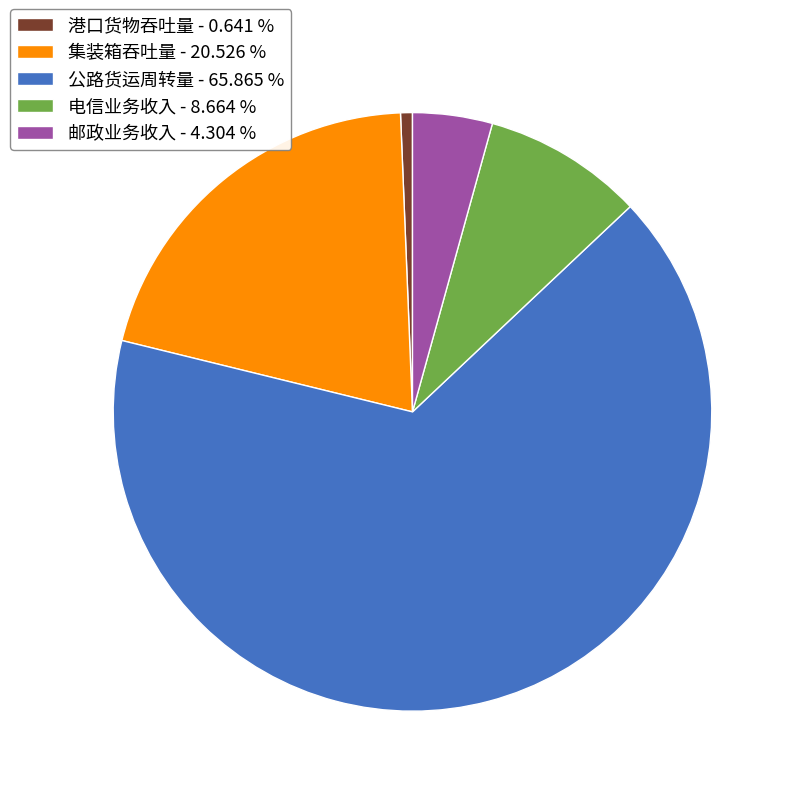

Rank the categories by value from lowest to highest.

港口货物吞吐量, 邮政业务收入, 电信业务收入, 集装箱吞吐量, 公路货运周转量